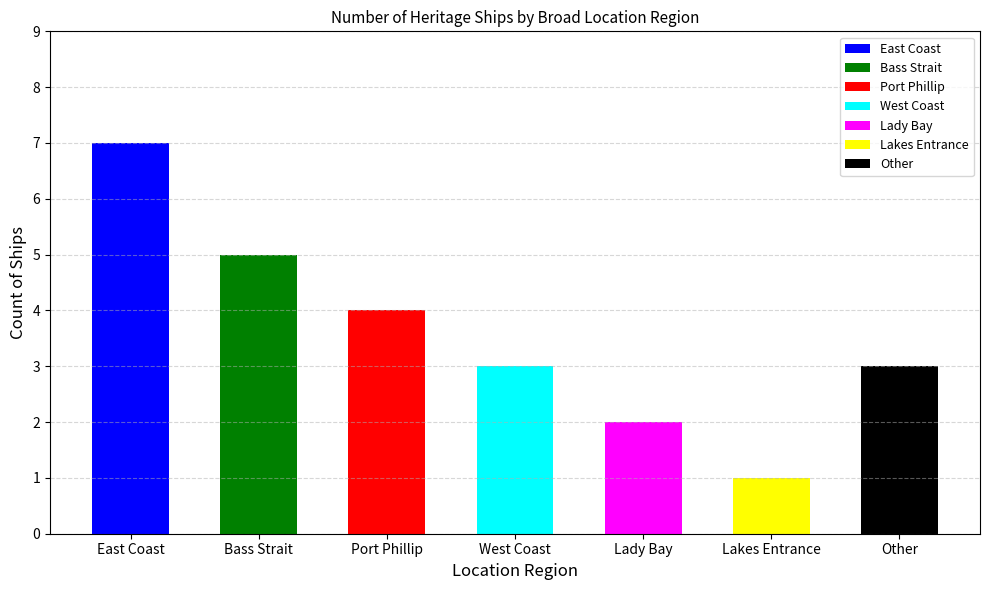

How many bars are there in total?

7